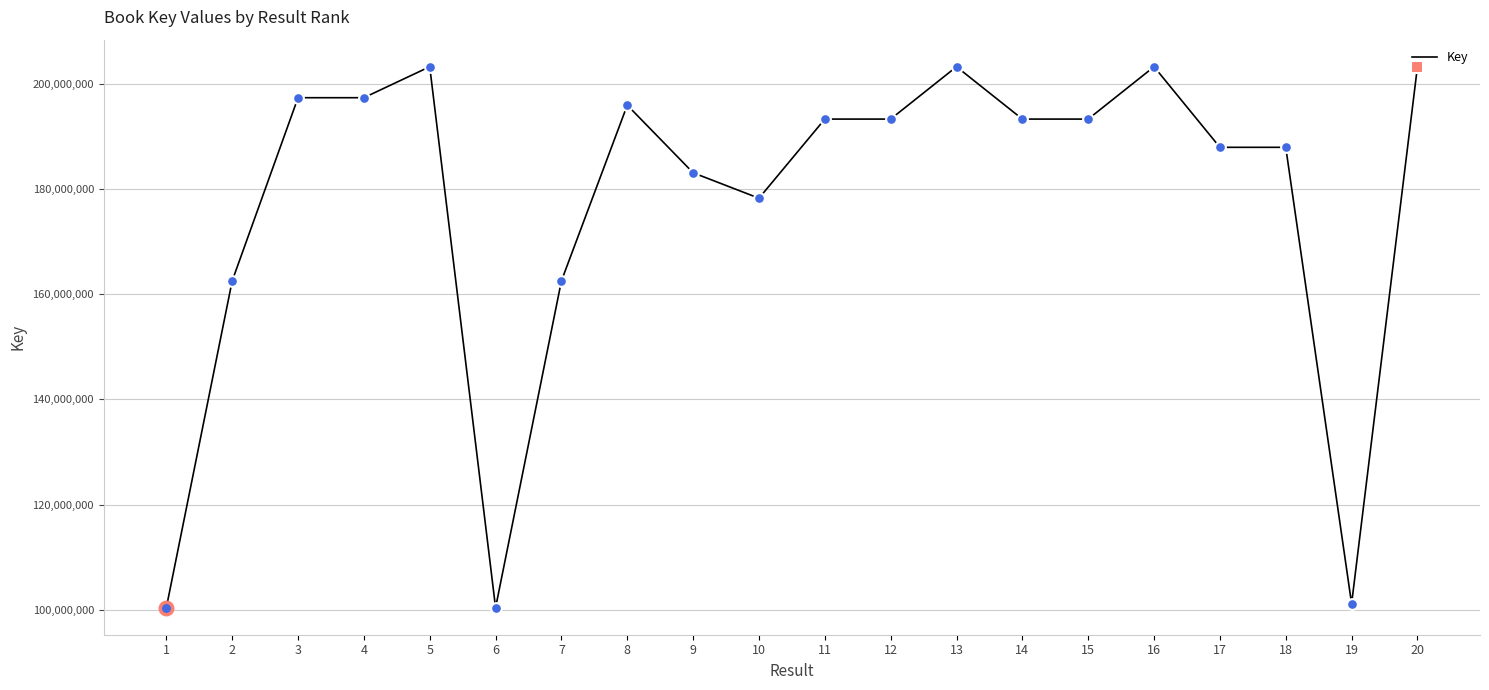

What is the ratio of the value at 14 to the value at 4?

1.0